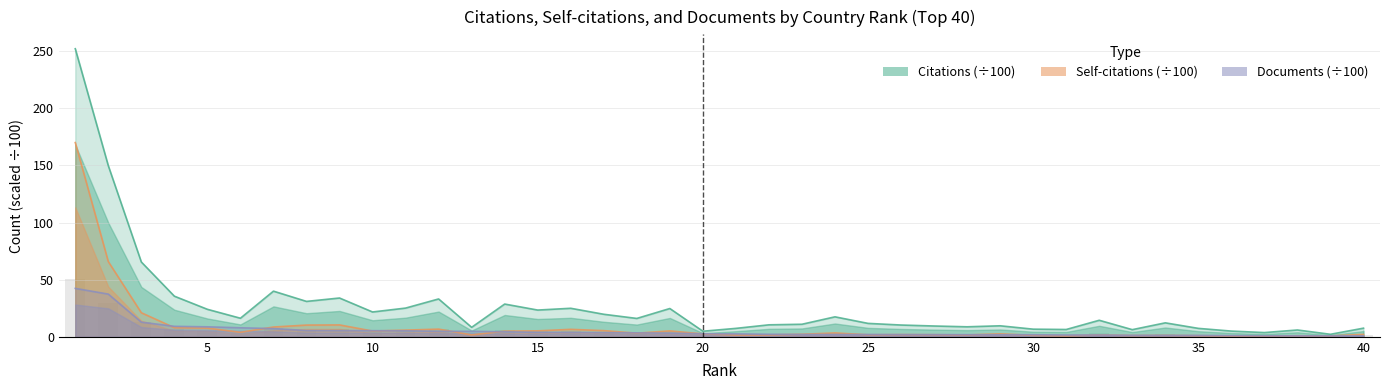

What is the difference between the maximum and second lowest values in the Documents (÷100) series?

41.6